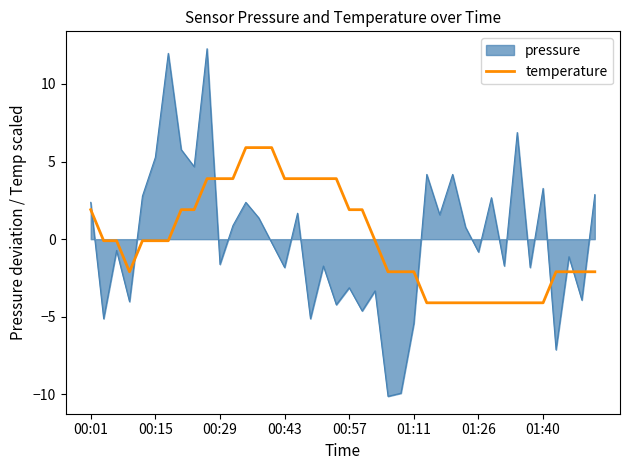

Rank the series by their maximum value, from highest to lowest.

pressure, temperature